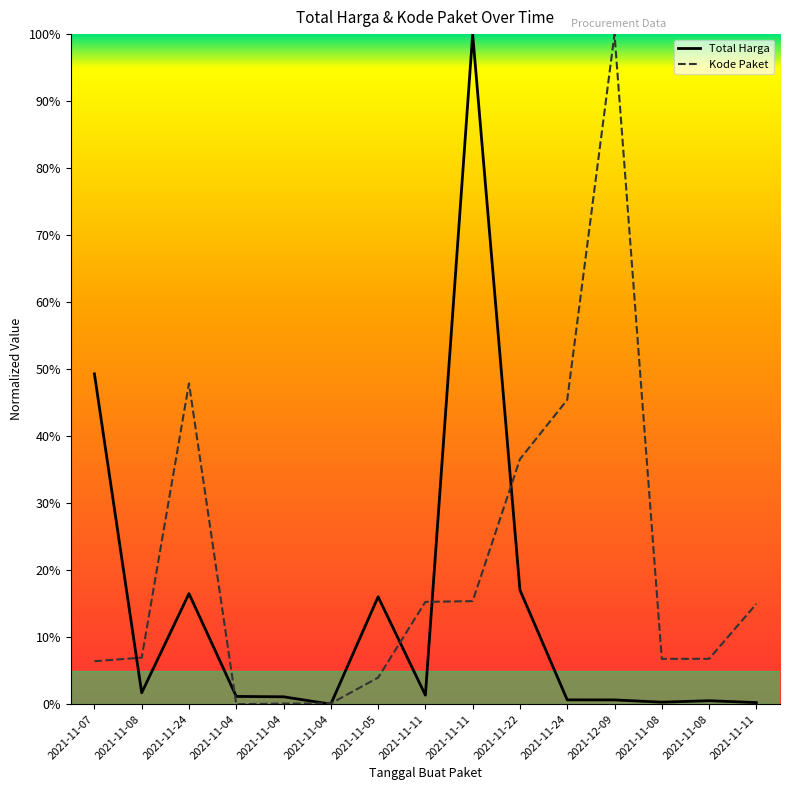

What are all the series names shown in the legend?

Total Harga, Kode Paket